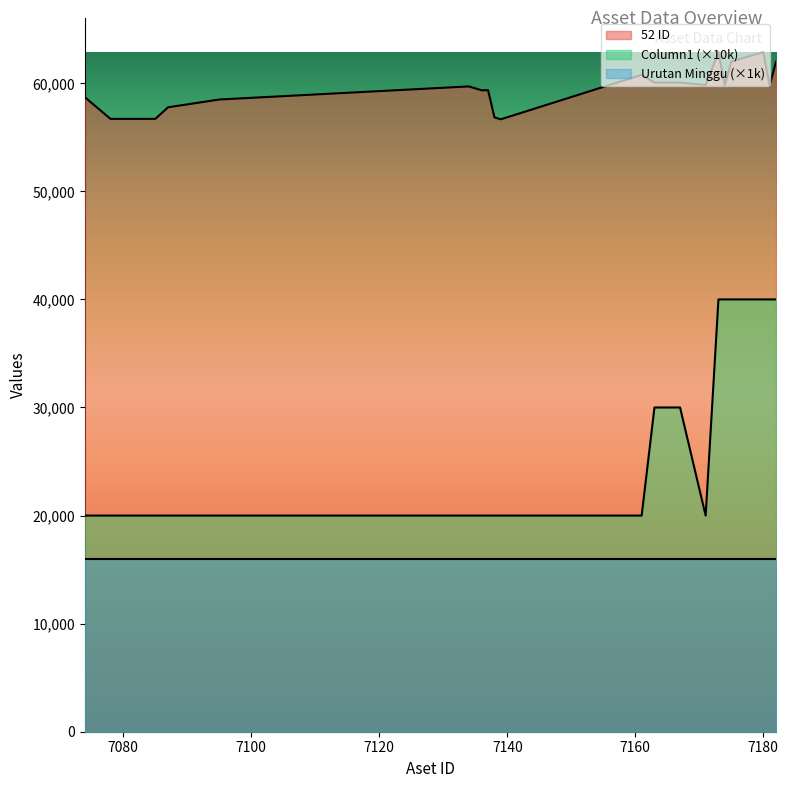

What is the difference between the 52 ID values at 7180 and 7095?

4392